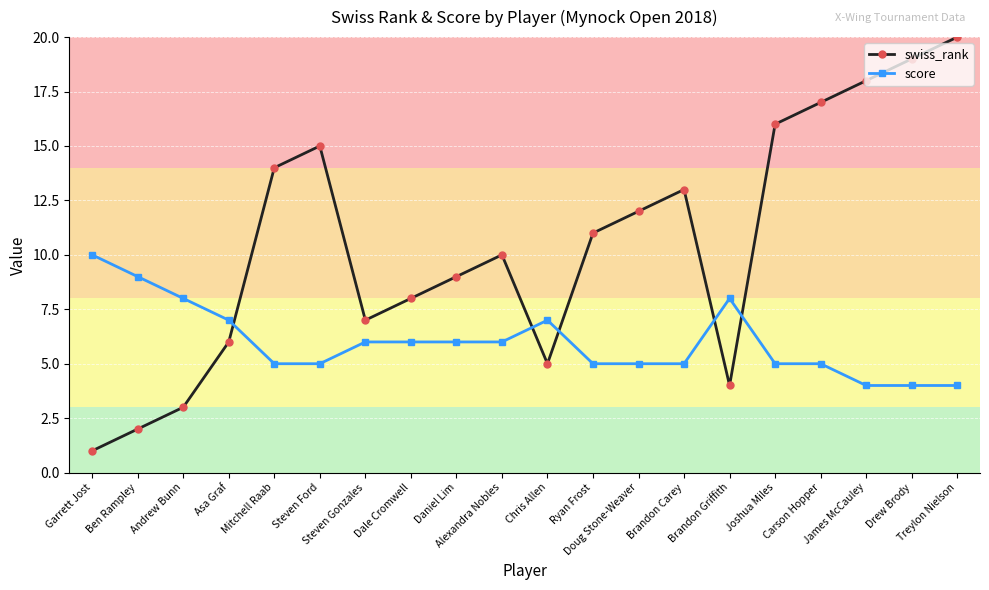

Does the chart display data point markers on the line(s)?

Yes